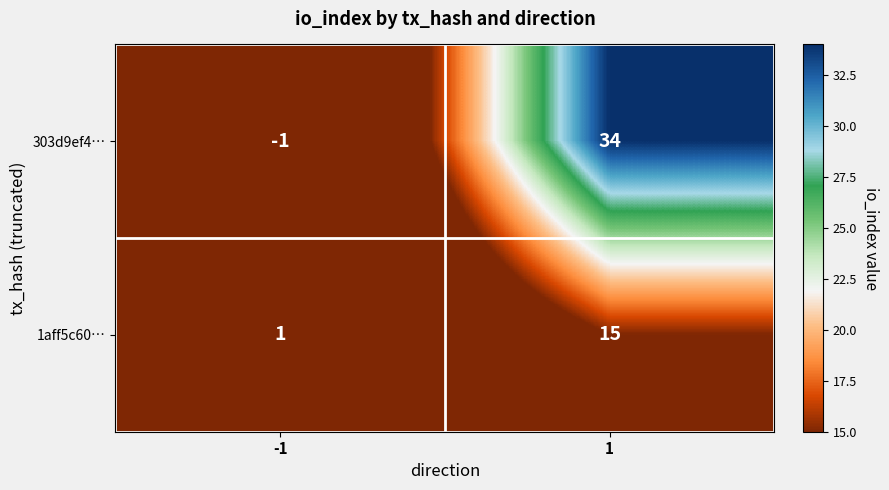

The value of 303d9ef4… at 1 is 60. True or false?

False